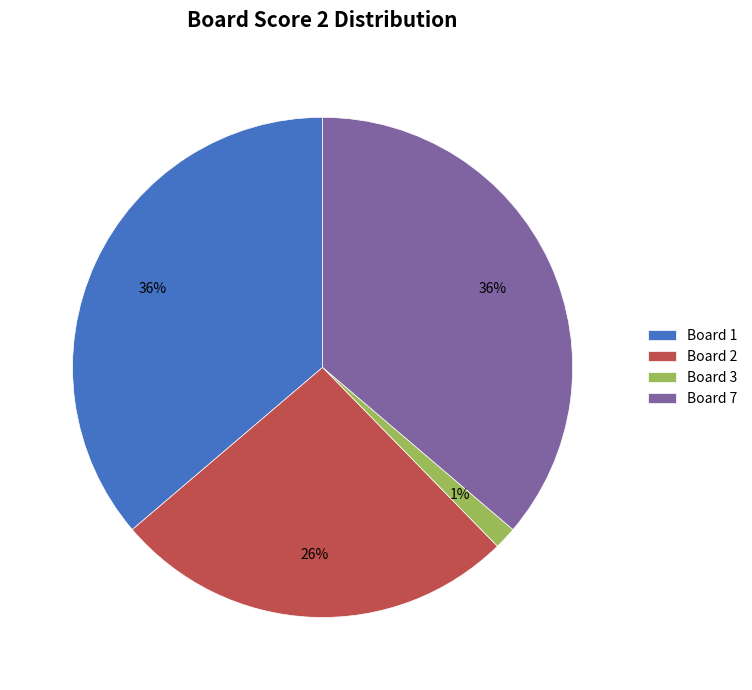

Which has a higher value, Board 7 or Board 2?

Board 7